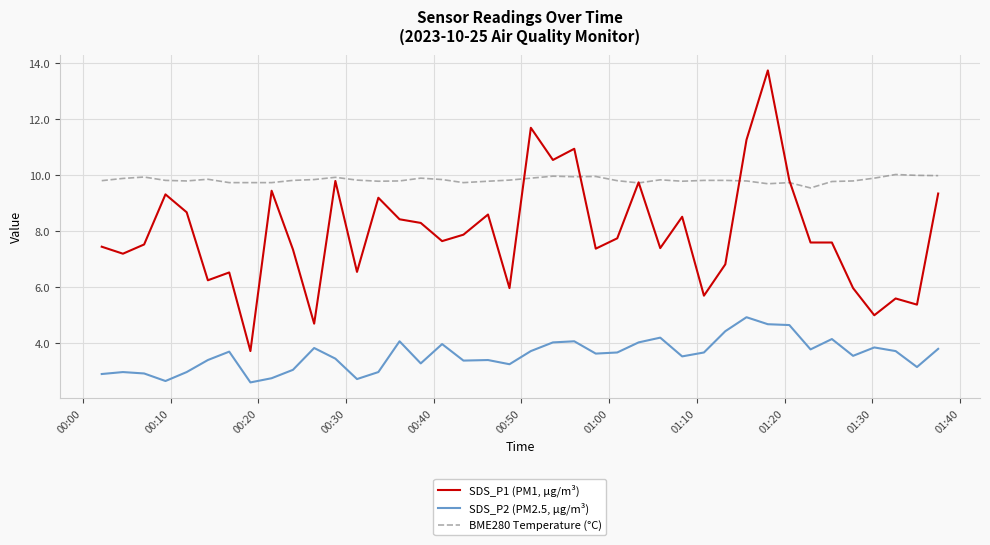

What is the maximum value shown in the chart?

13.8